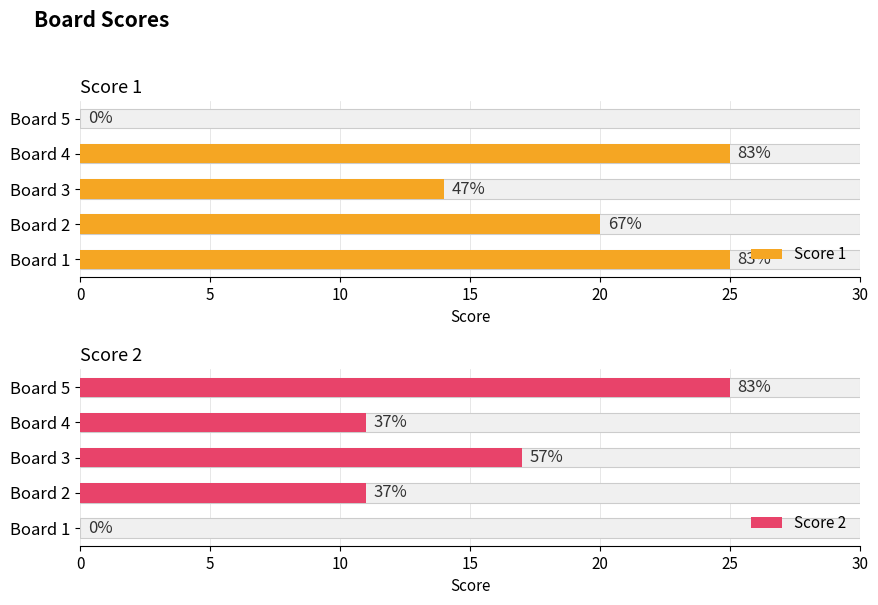

How many positive values does the Score 2 series have?

4